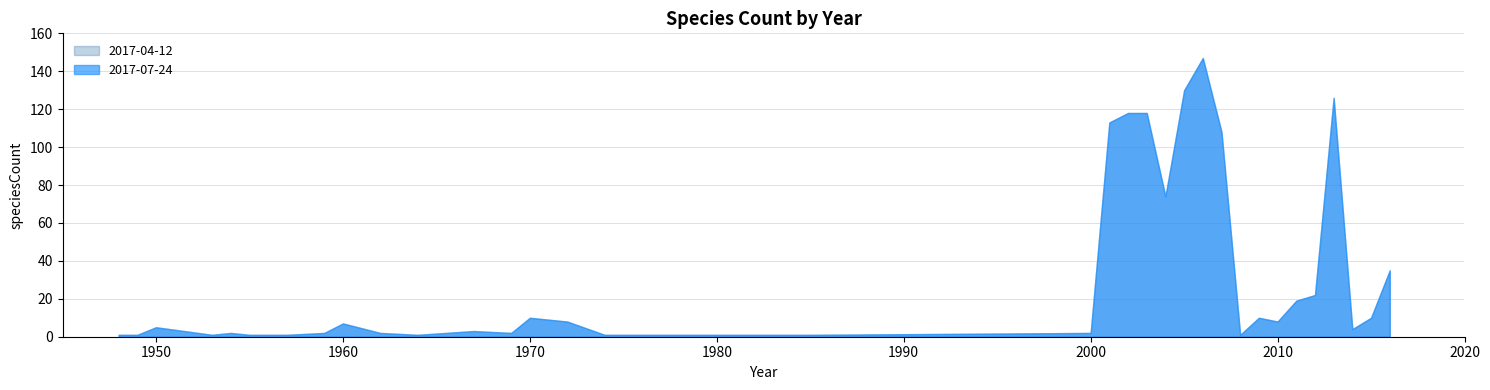

The 2017-07-24 series shows 9 at 14. True or false?

True